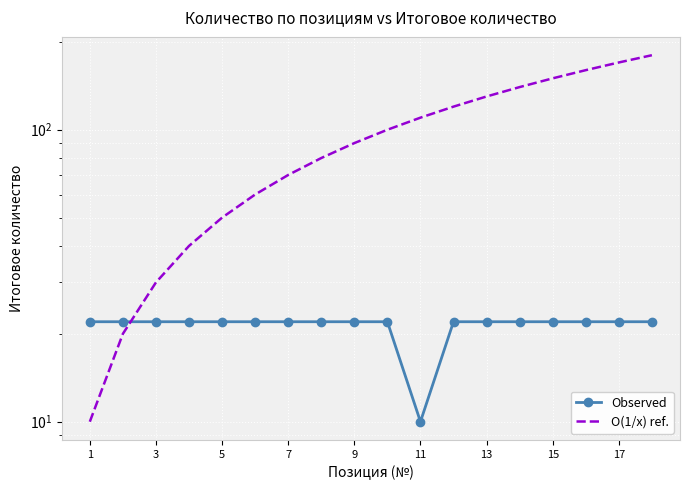

At how many categories does at least one series exceed 162?

2